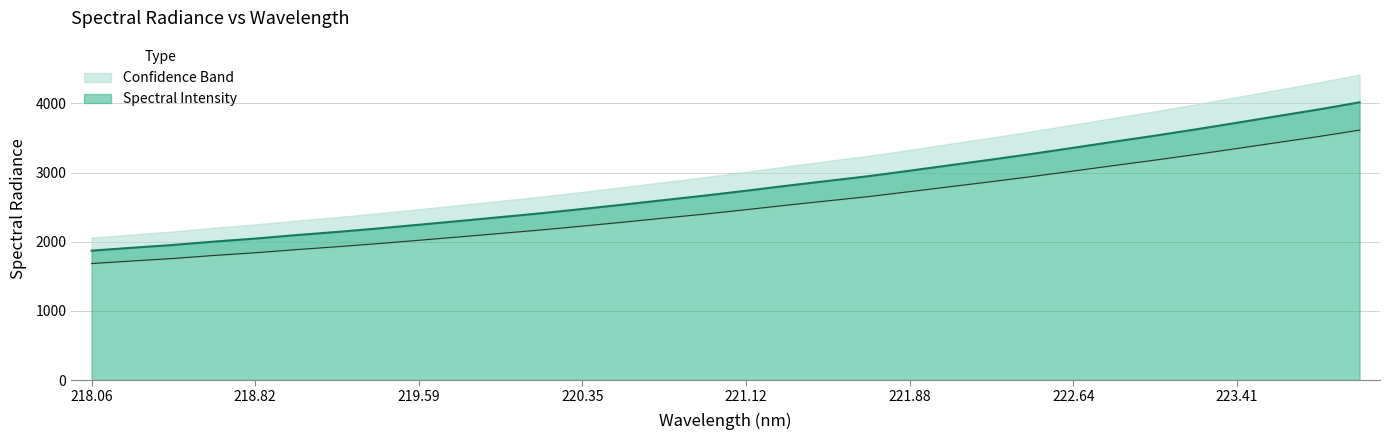

What is the maximum value shown in the chart?

4016.1